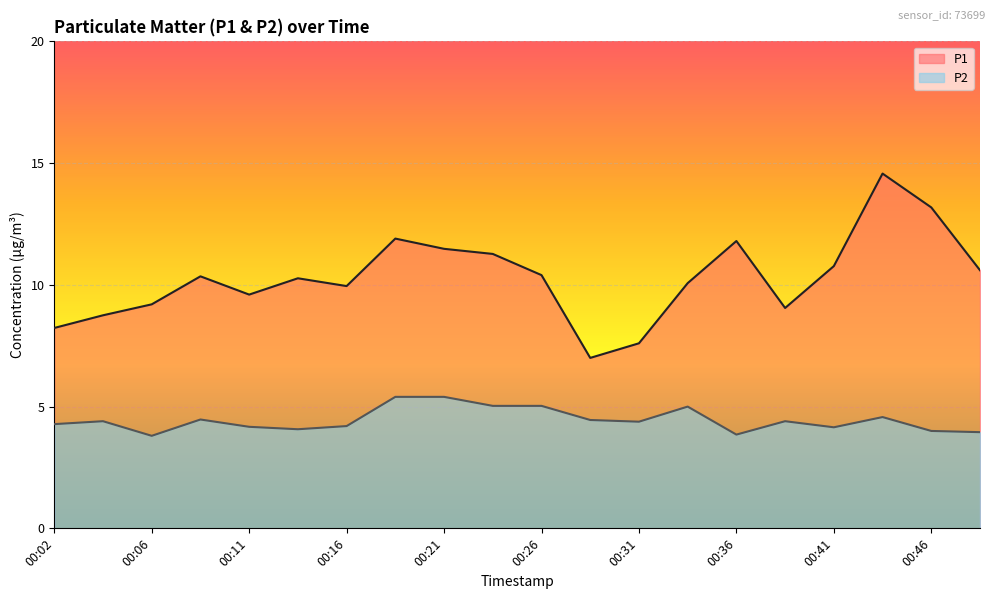

At which label is P1 closest to 10?

00:16